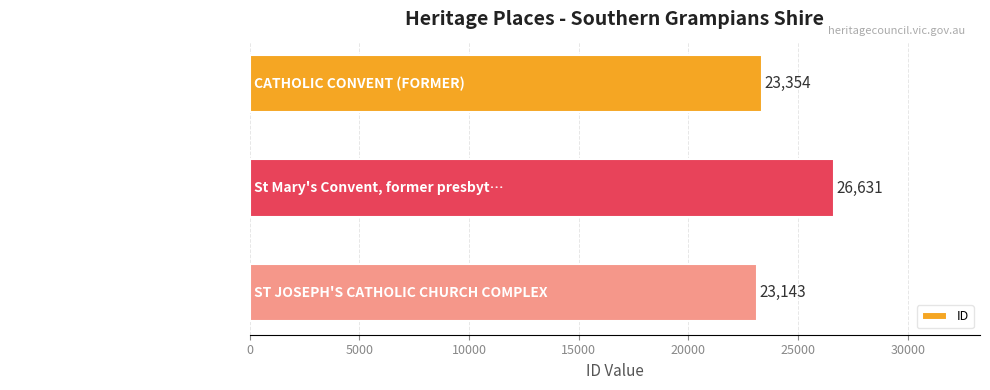

The value at ST JOSEPH'S CATHOLIC CHURCH … is 23143. True or false?

True